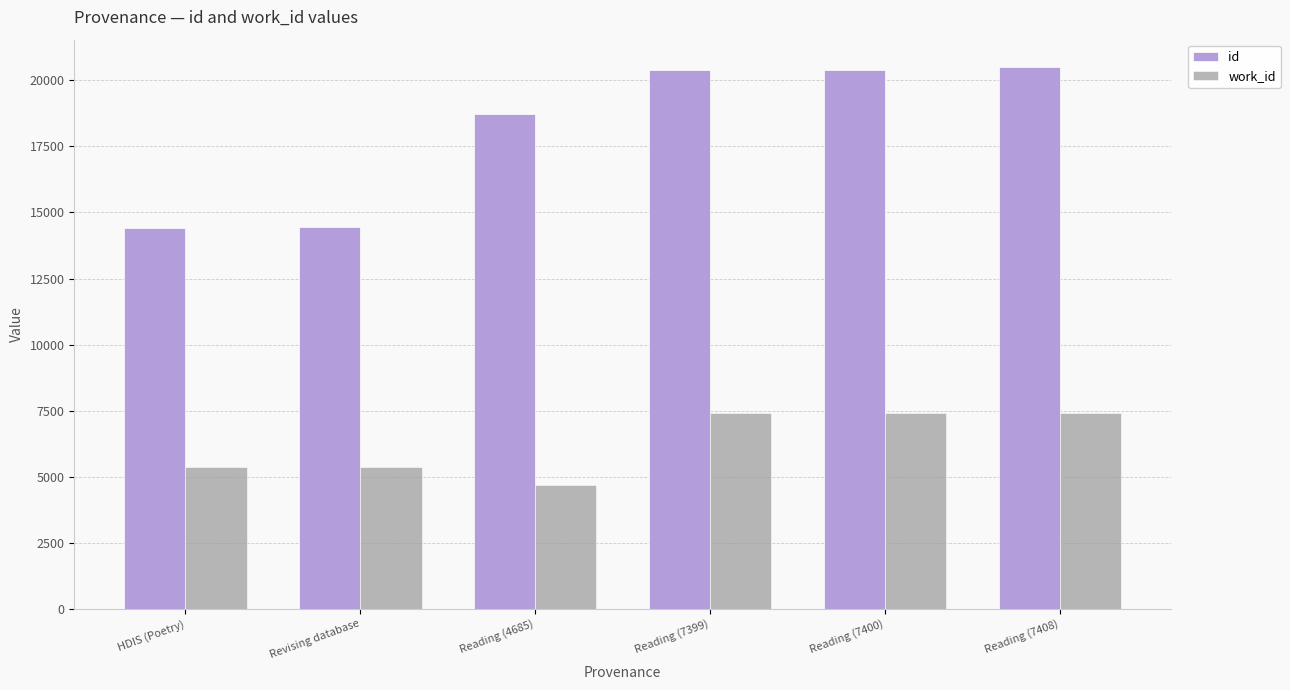

What value does the id series have at Revising database, to the nearest 10?

14450